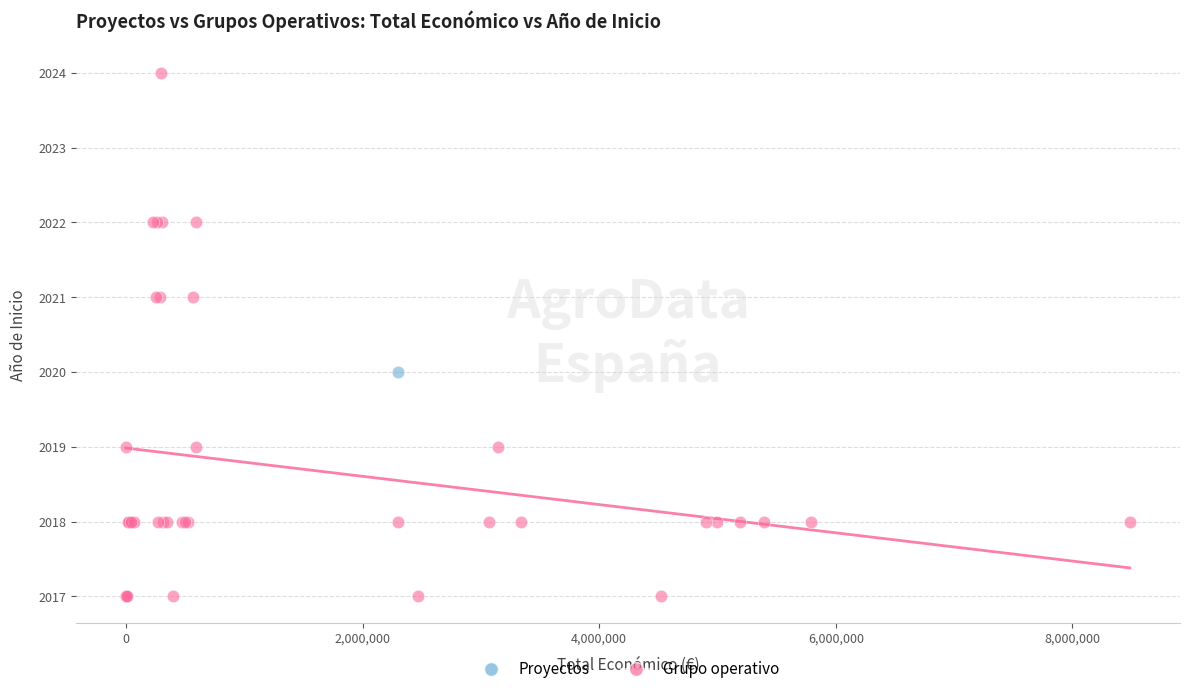

What are all the series names shown in the legend?

Proyectos, Grupo operativo